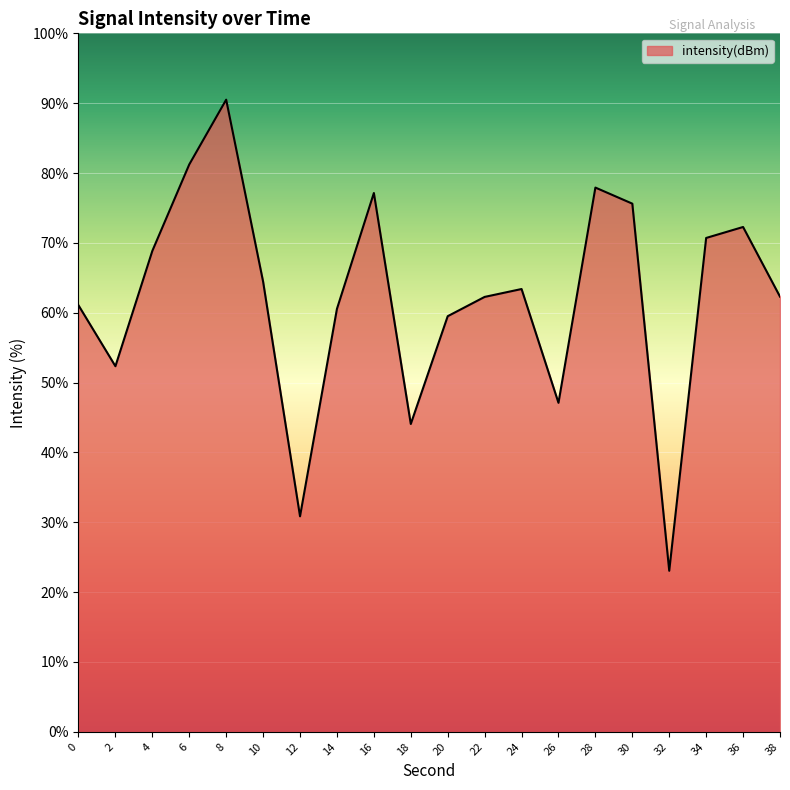

Which category has the lowest value across all series?

32